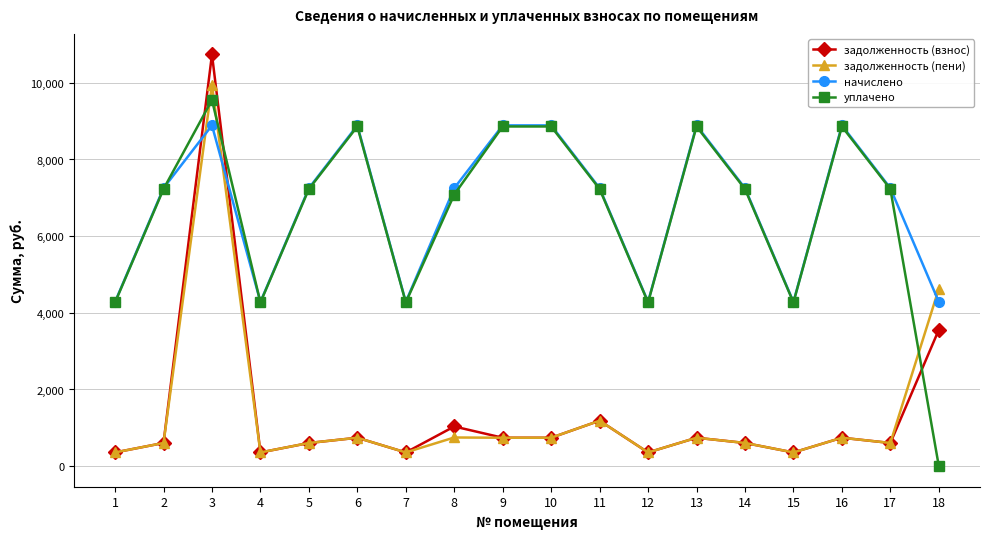

What is the value of the задолженность (взнос) point at the 13th from the left?

740.8